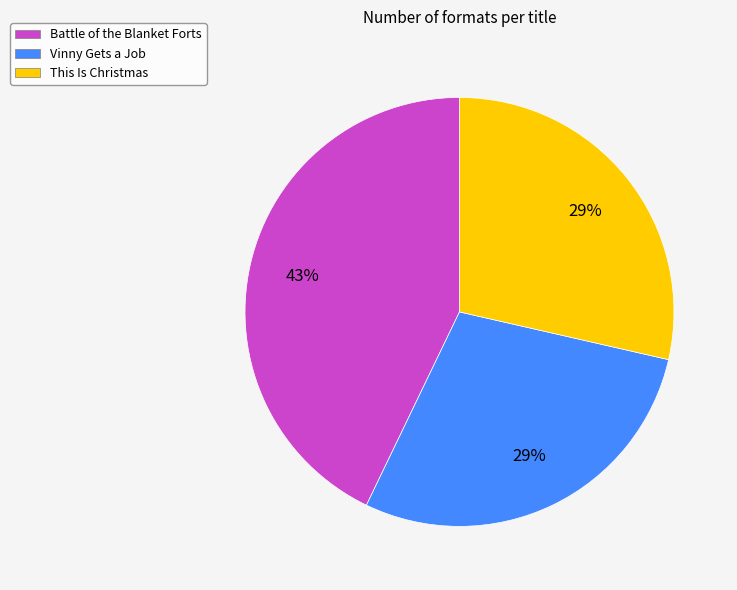

What percentage is the This Is Christmas slice, to the nearest percent?

29%